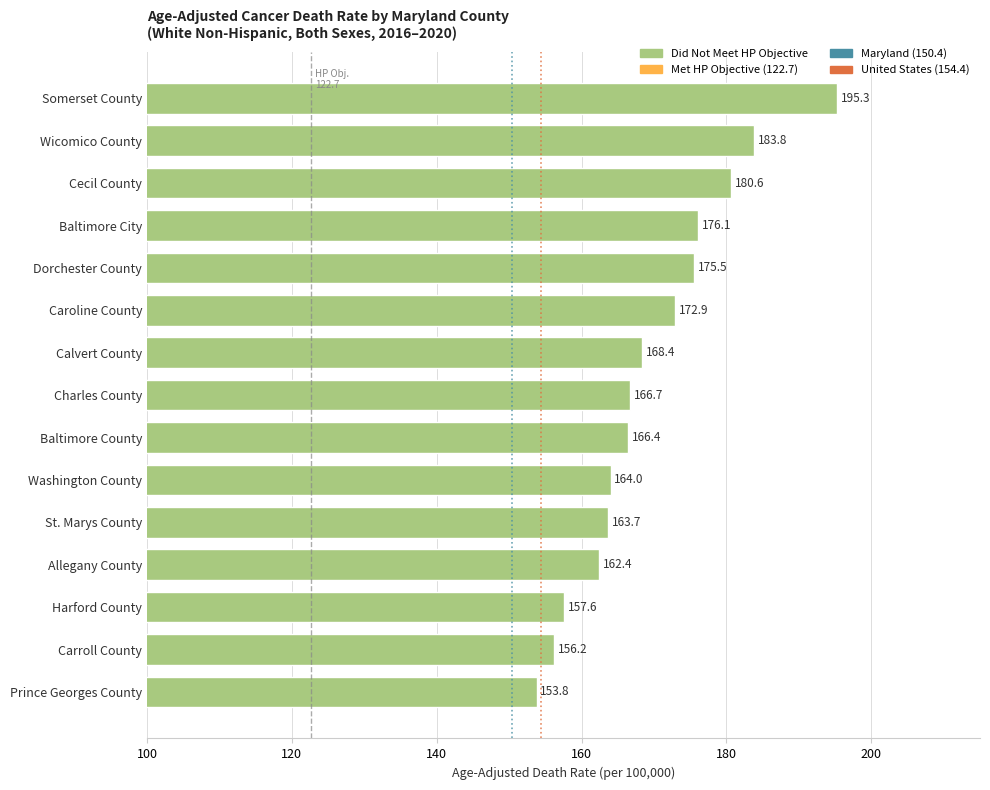

List the labels in order of value, largest first.

Somerset County, Wicomico County, Cecil County, Baltimore City, Dorchester County, Caroline County, Calvert County, Charles County, Baltimore County, Washington County, St. Marys County, Allegany County, Harford County, Carroll County, Prince Georges County